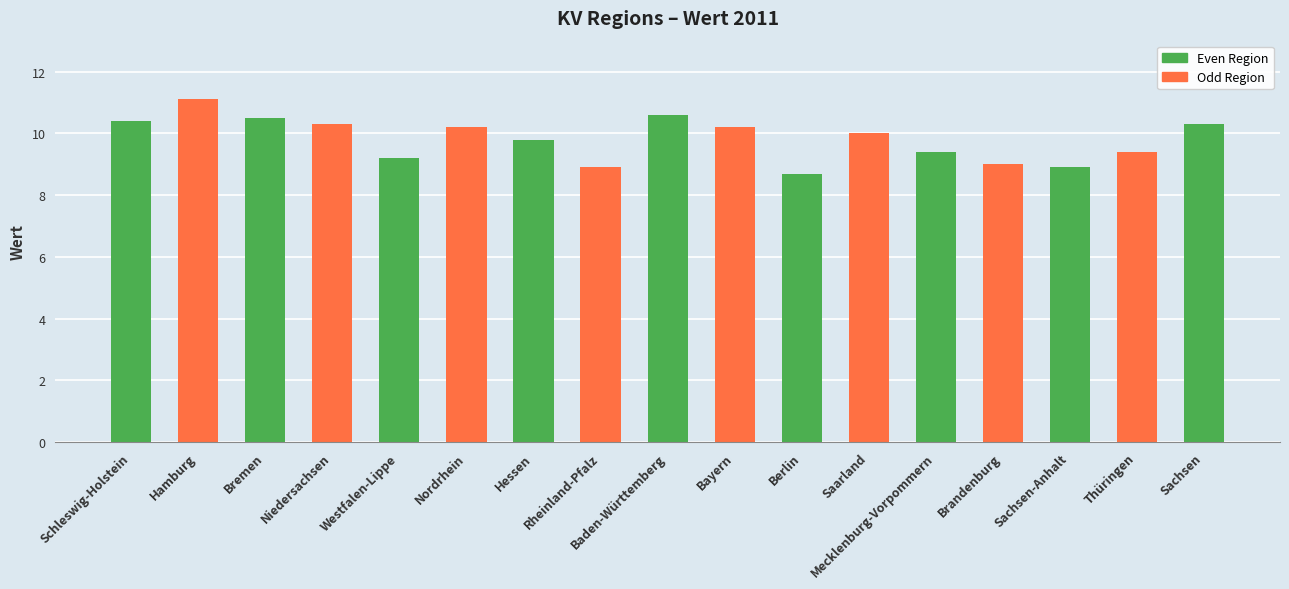

What position from the left is Bayern?

10